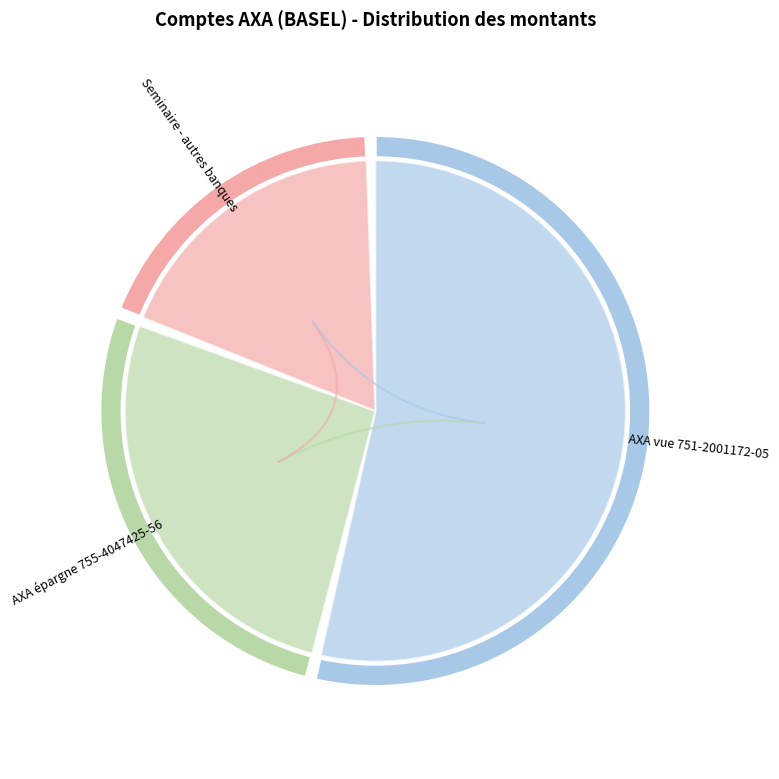

To the nearest percent, what is the combined percentage of AXA vue 751-2001172-05 and AXA épargne 755-4047425-56?

81%